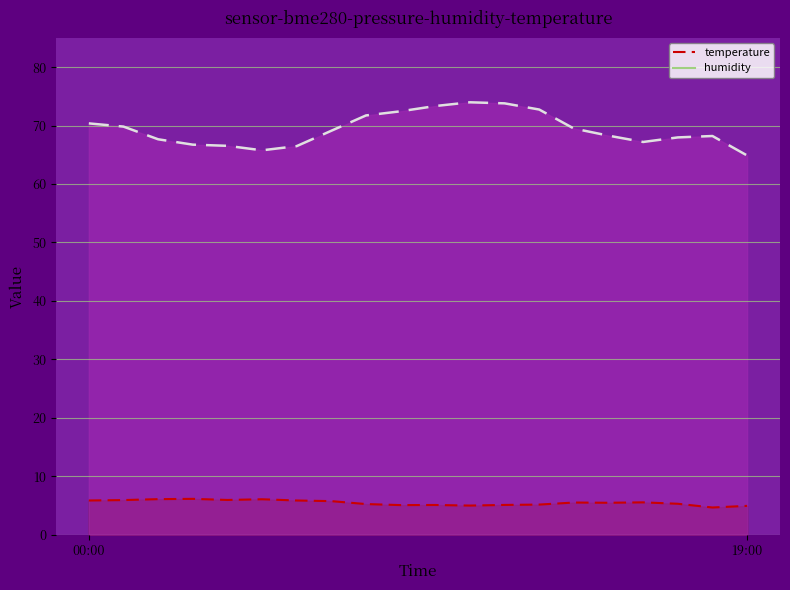

At how many categories does at least one series exceed 50?

20